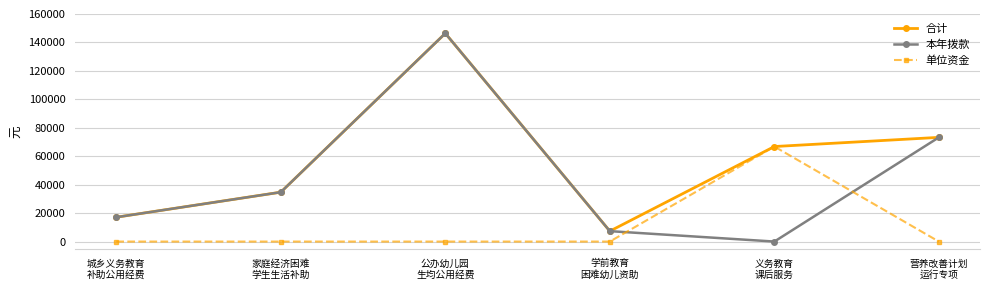

True or false: 单位资金 has a value of 20650.8 at 公办幼儿园
生均公用经费.

False